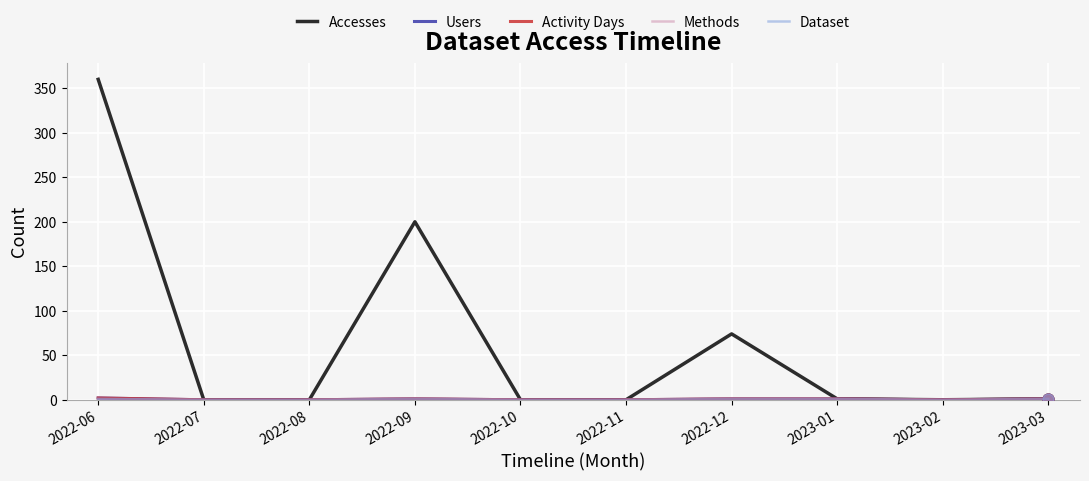

At how many categories does at least one series exceed 312?

1